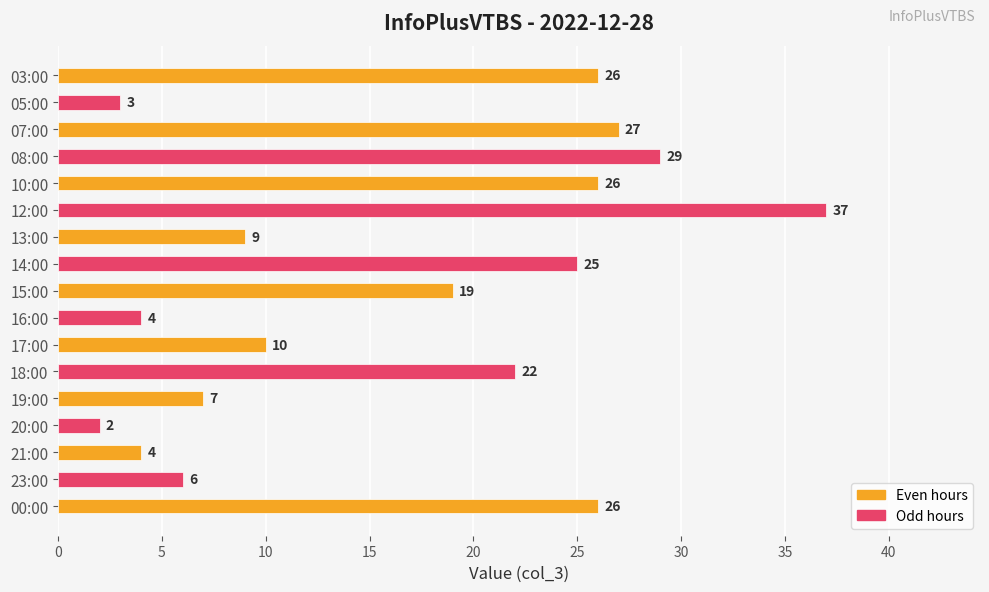

The chart shows a value of 14 at 07:00. True or false?

False